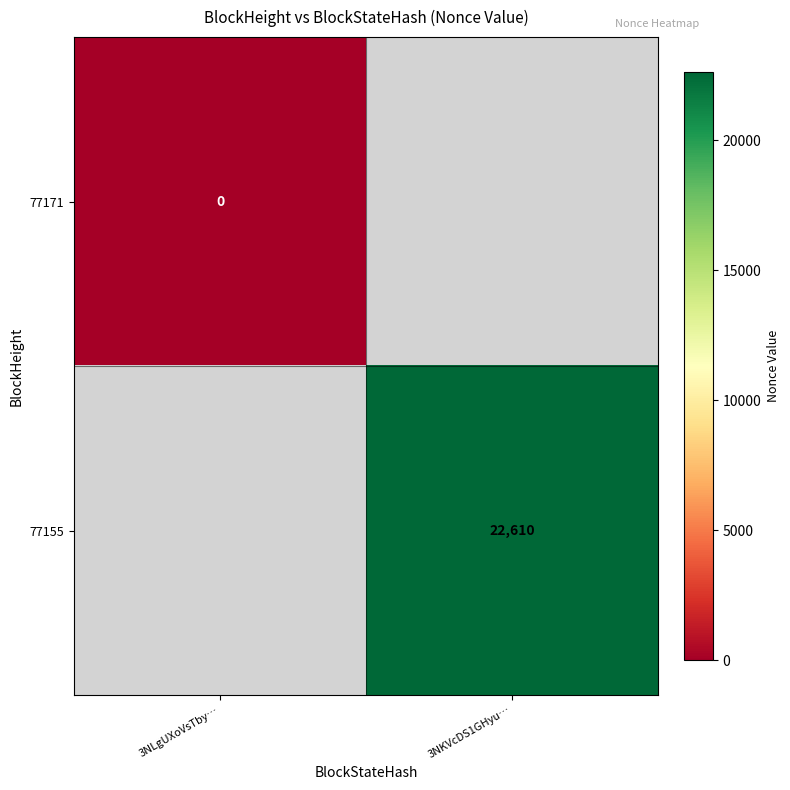

Is the value of 77155 at 3NKVcDS1GHyu… greater than the value of 77171 at 3NLgUXoVsTby…?

Yes